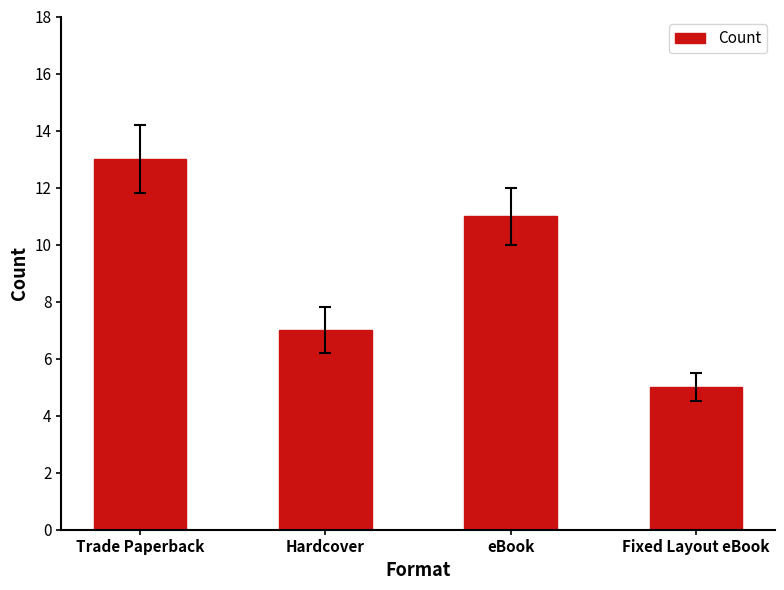

At which category does the chart reach its peak across all series?

Trade Paperback